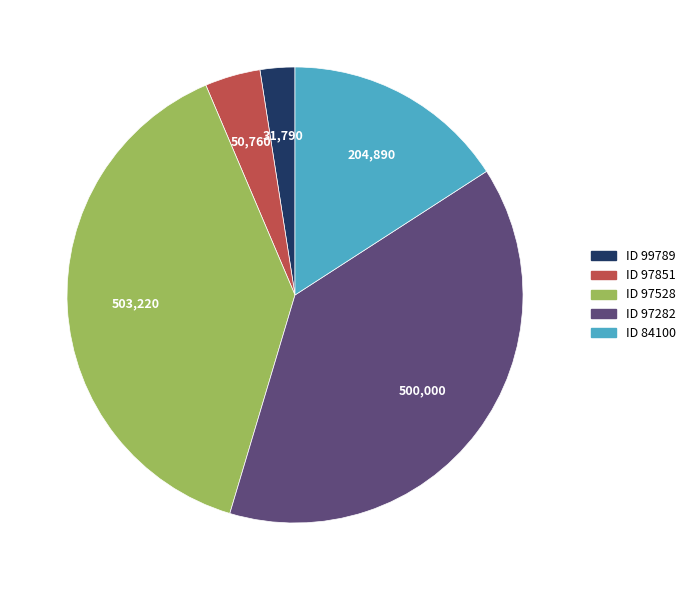

Is there any slice that represents more than half of the pie?

No